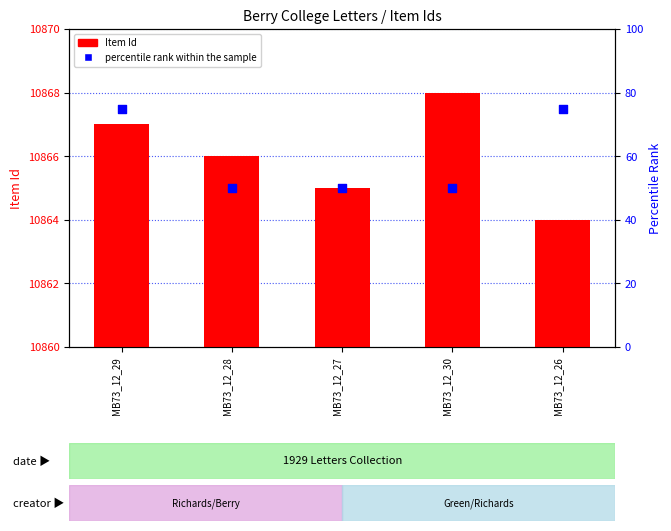

Which series has the largest Y range (max minus min)?

percentile rank within the sample